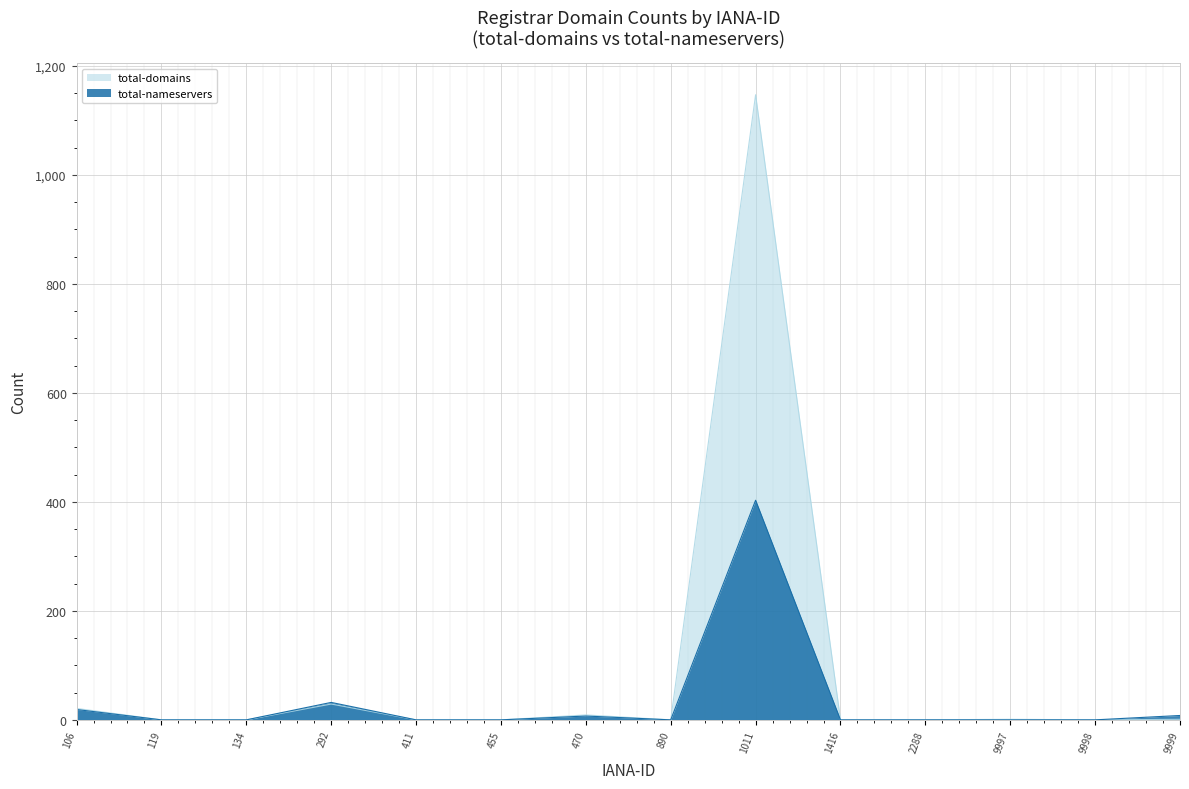

True or false: total-domains has a value of 511 at 1416.

False